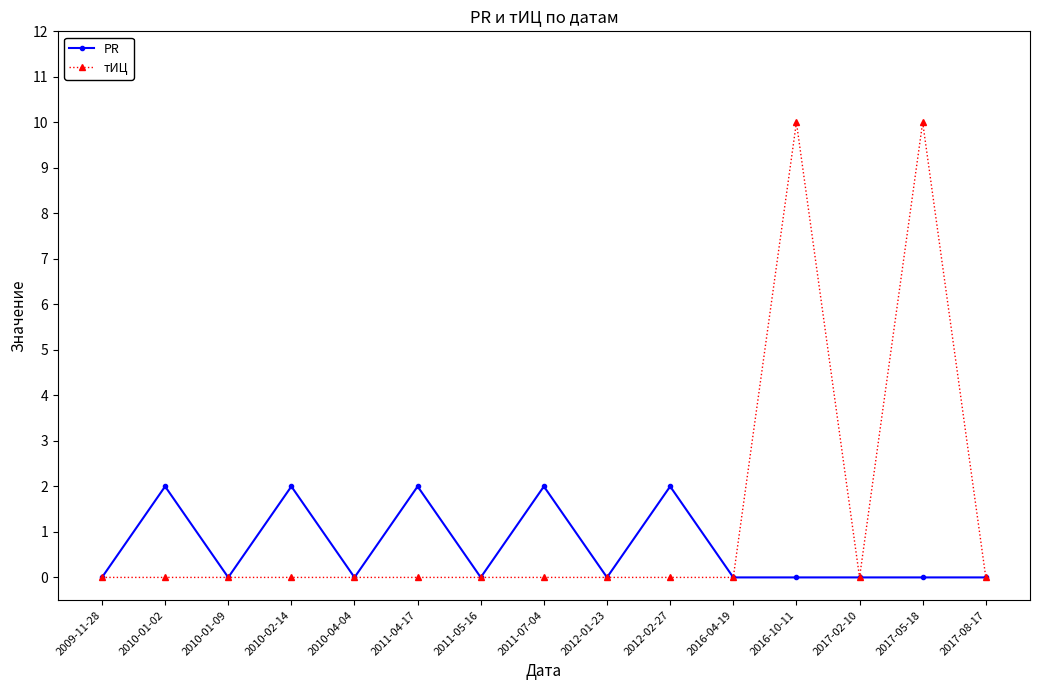

Which series changed the most between 2012-02-27 and 2017-08-17?

PR